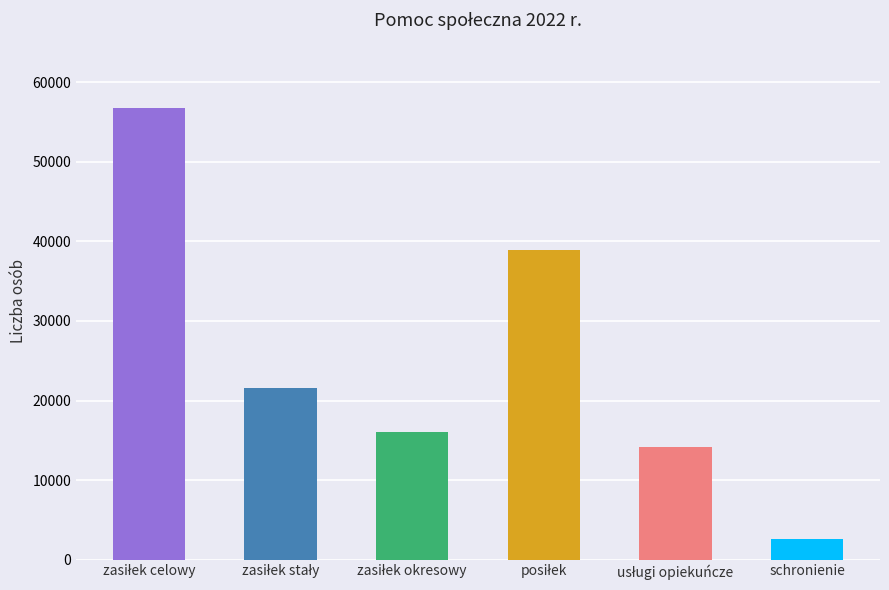

The value at schronienie is 4573. True or false?

False